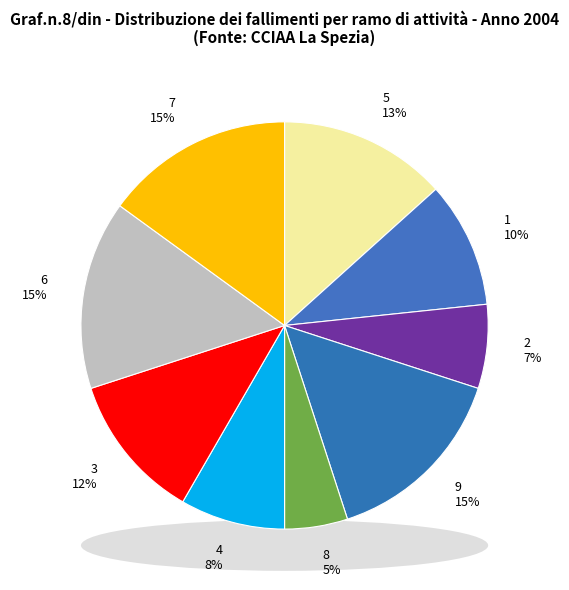

How many segments does this pie chart have?

9